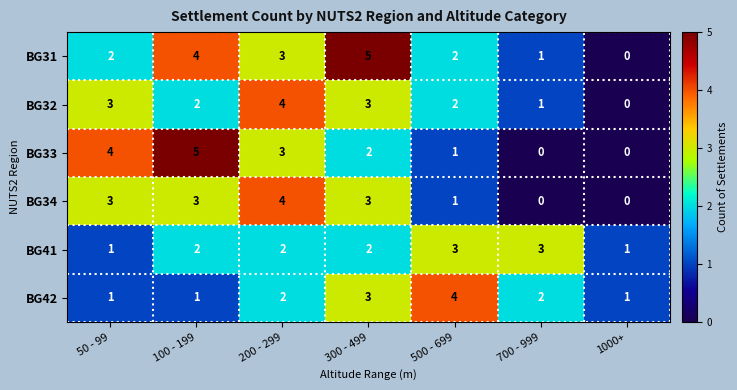

True or false: BG42 has a value of 4 at 300 - 499.

False